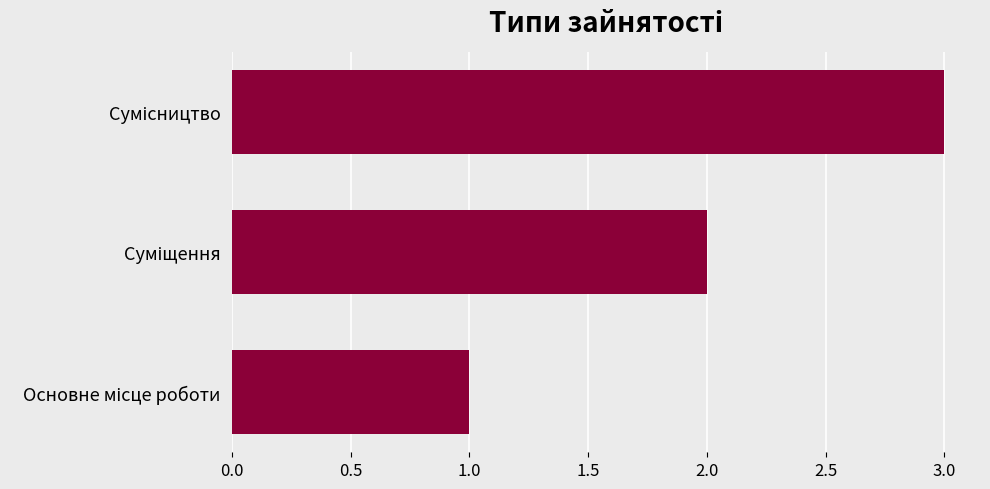

What is the smallest value displayed?

1